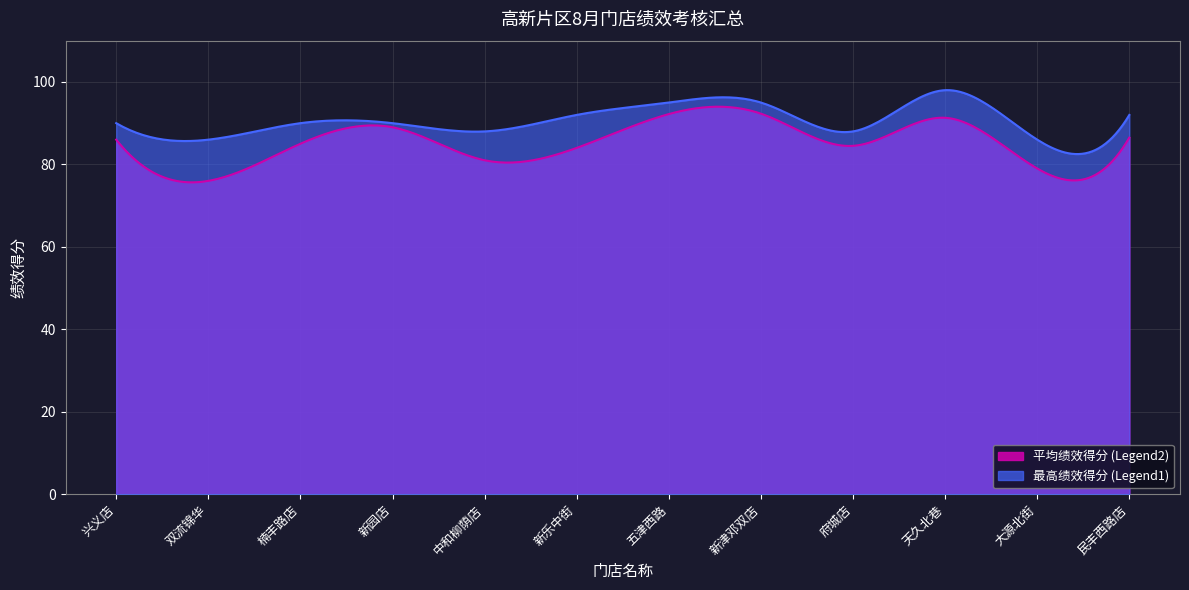

What is the total value across all series at 民丰西路店?

178.5